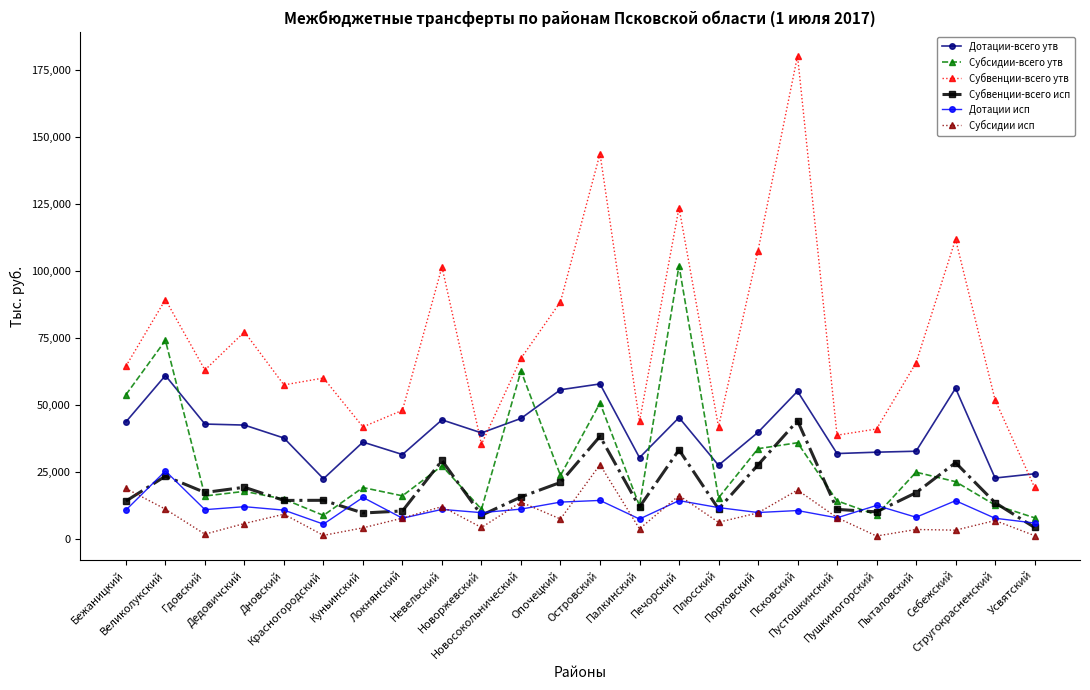

What position from the left is Локнянский?

8